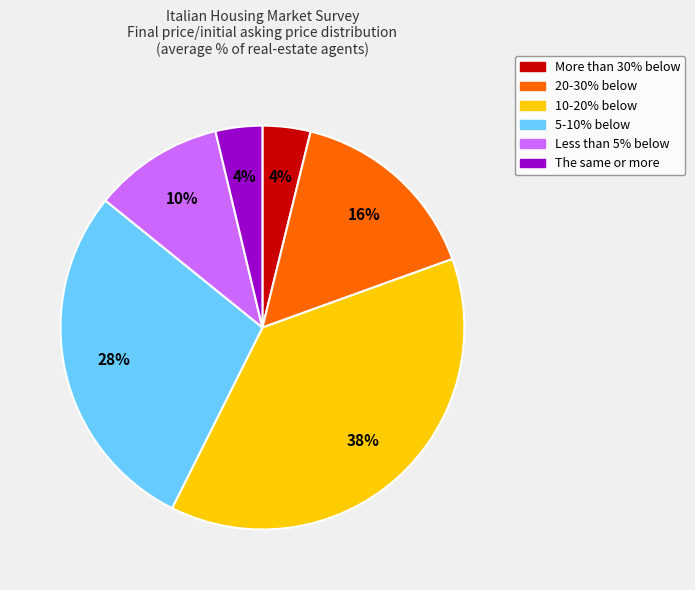

Is the sum of 5-10% below and The same or more greater than half?

No